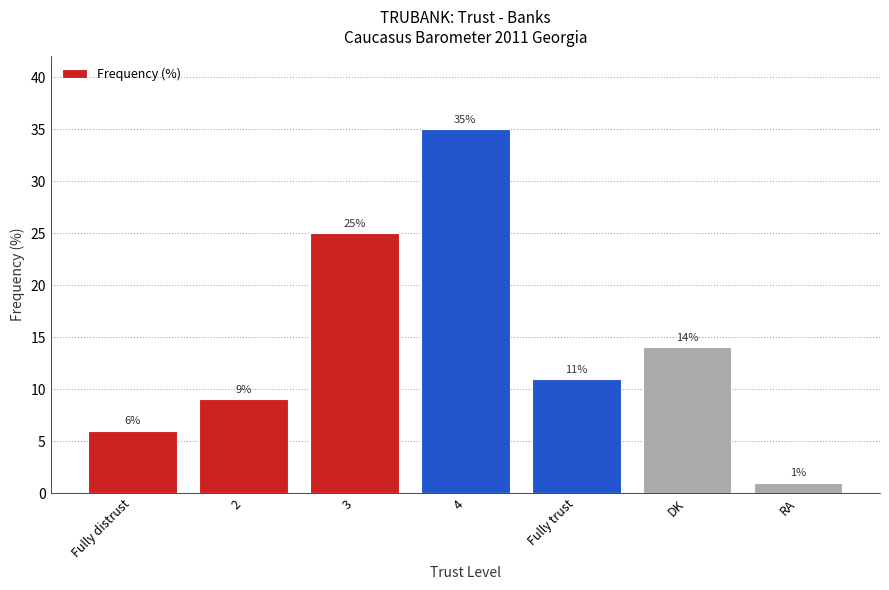

Which category has the lowest value across all series?

RA